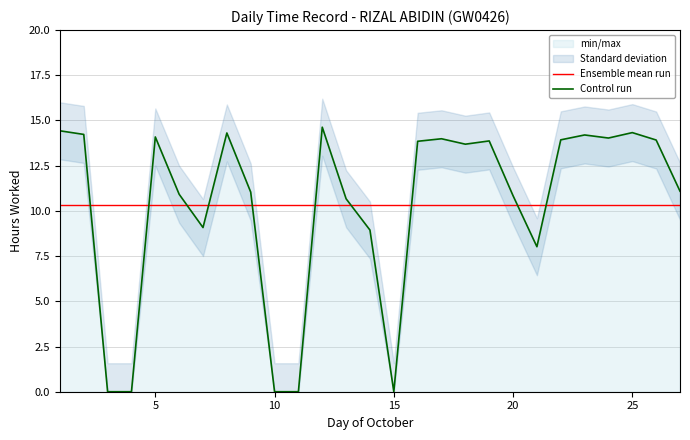

Which series has the largest total across all categories?

Control run